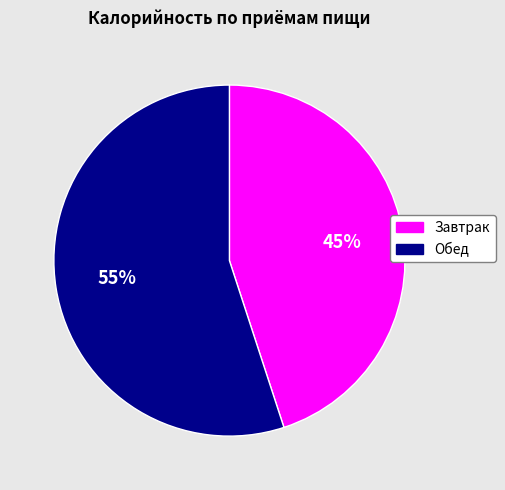

Do Завтрак and Обед together represent more than half of the pie?

Yes